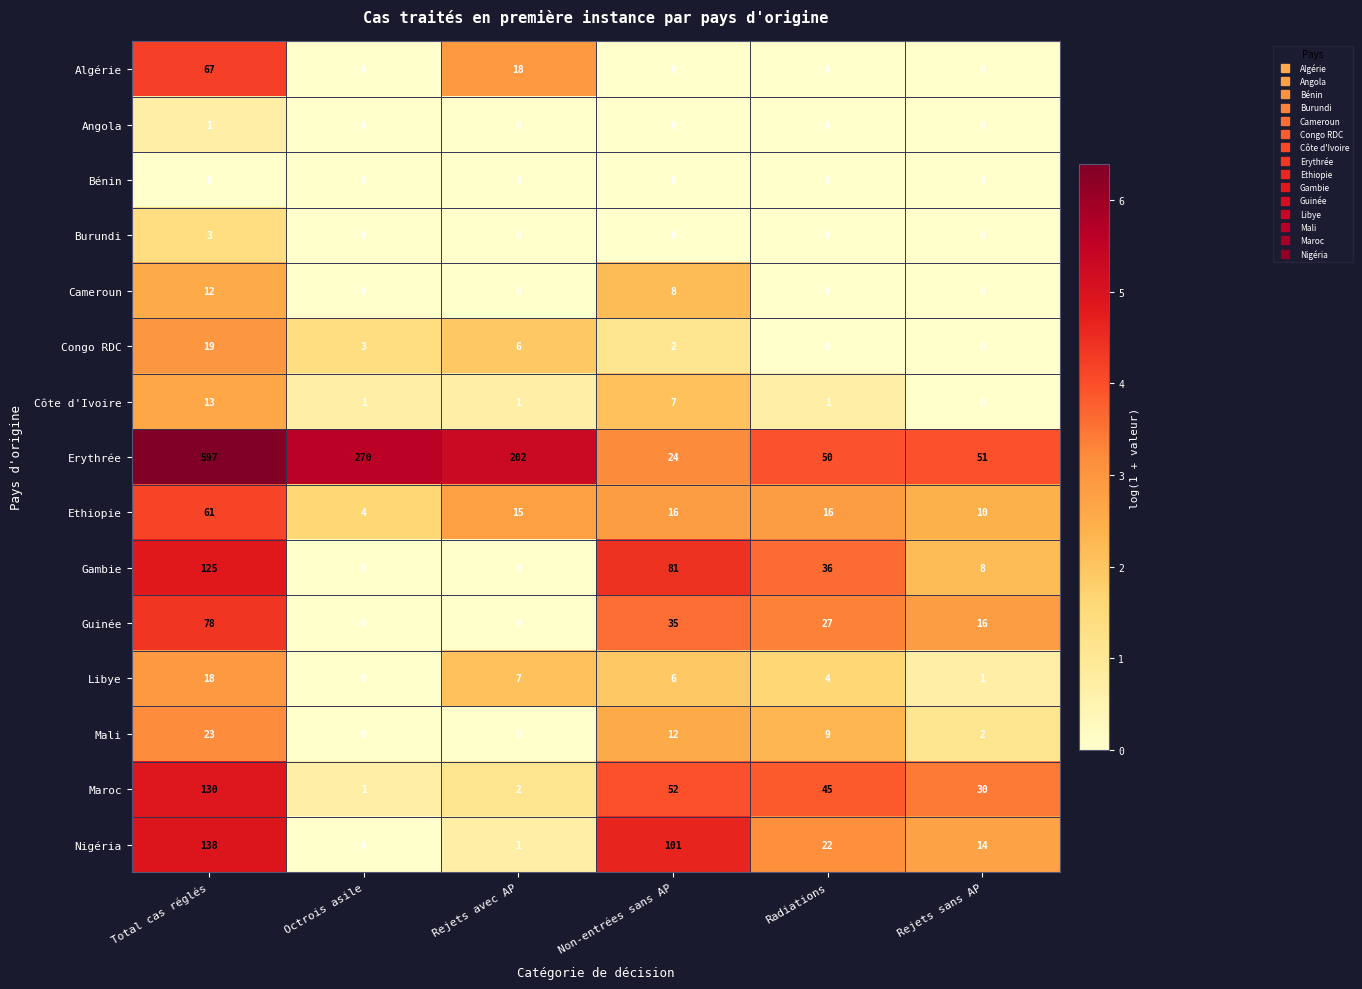

Which label corresponds to the largest value in the chart?

Total cas réglés